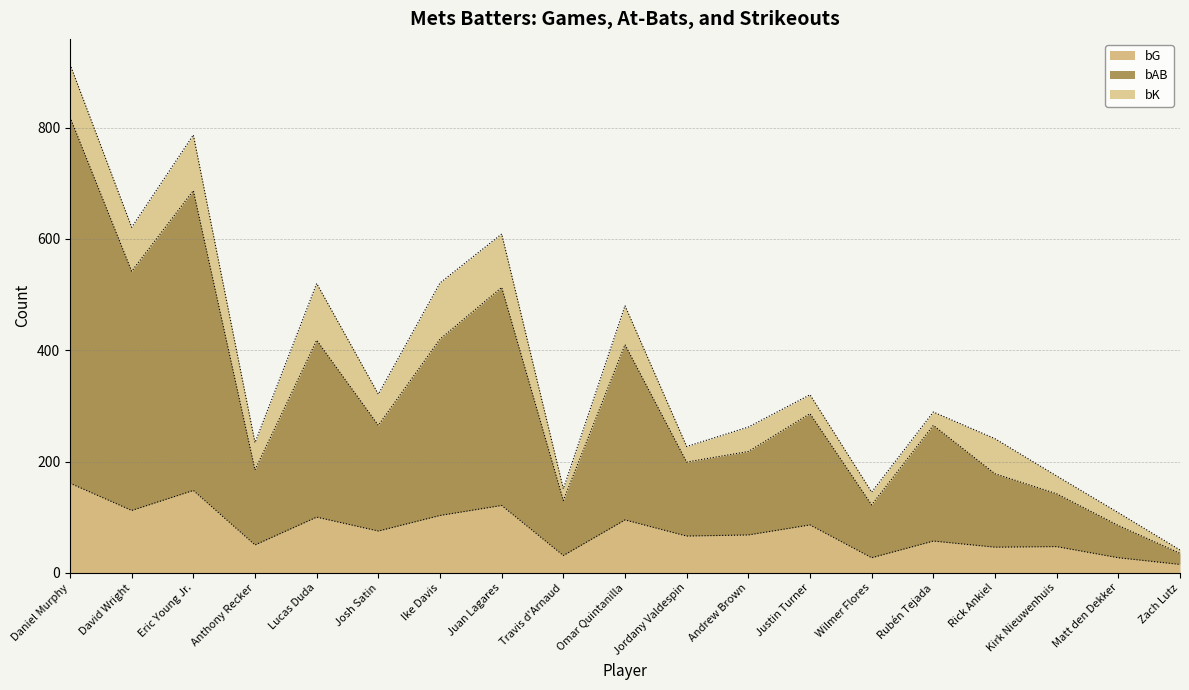

What is the highest value of the bG series?

161